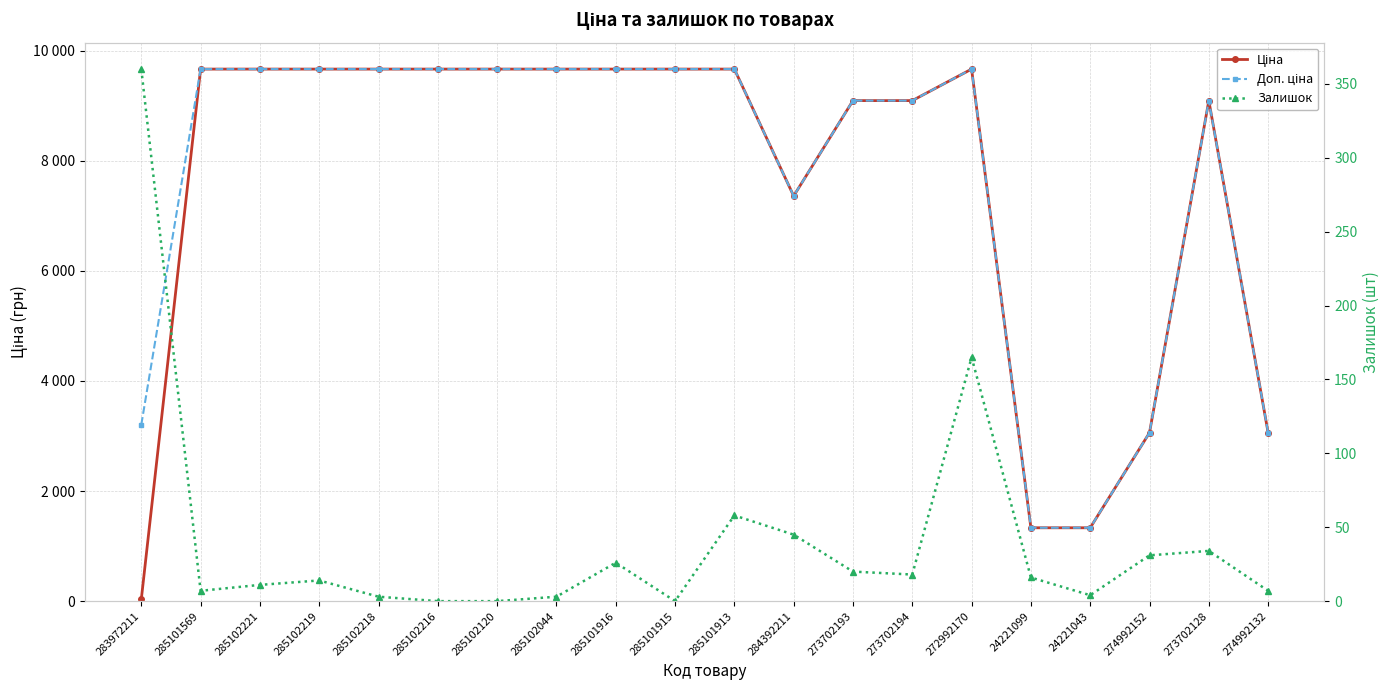

Reading left to right, what are all the values shown in this chart?

Ціна: 283972211=32.0	285101569=9664.7	285102221=9664.7	285102219=9664.7	285102218=9664.7	285102216=9664.7	285102120=9664.7	285102044=9664.7	285101916=9664.7	285101915=9664.7	285101913=9664.7	284392211=7360.2	273702193=9092.0	273702194=9092.0	272992170=9664.7	24221099=1332.7	24221043=1332.7	274992152=3059.7	273702128=9092.0	274992132=3059.7
Доп. ціна: 283972211=3205.0	285101569=9664.7	285102221=9664.7	285102219=9664.7	285102218=9664.7	285102216=9664.7	285102120=9664.7	285102044=9664.7	285101916=9664.7	285101915=9664.7	285101913=9664.7	284392211=7360.2	273702193=9092.0	273702194=9092.0	272992170=9664.7	24221099=1333.0	24221043=1333.0	274992152=3060.0	273702128=9092.0	274992132=3060.0
Залишок: 283972211=360.0	285101569=7.0	285102221=11.0	285102219=14.0	285102218=3.0	285102216=0.0	285102120=0.0	285102044=3.0	285101916=26.0	285101915=0.0	285101913=58.0	284392211=45.0	273702193=20.0	273702194=18.0	272992170=165.0	24221099=16.0	24221043=4.0	274992152=31.0	273702128=34.0	274992132=7.0